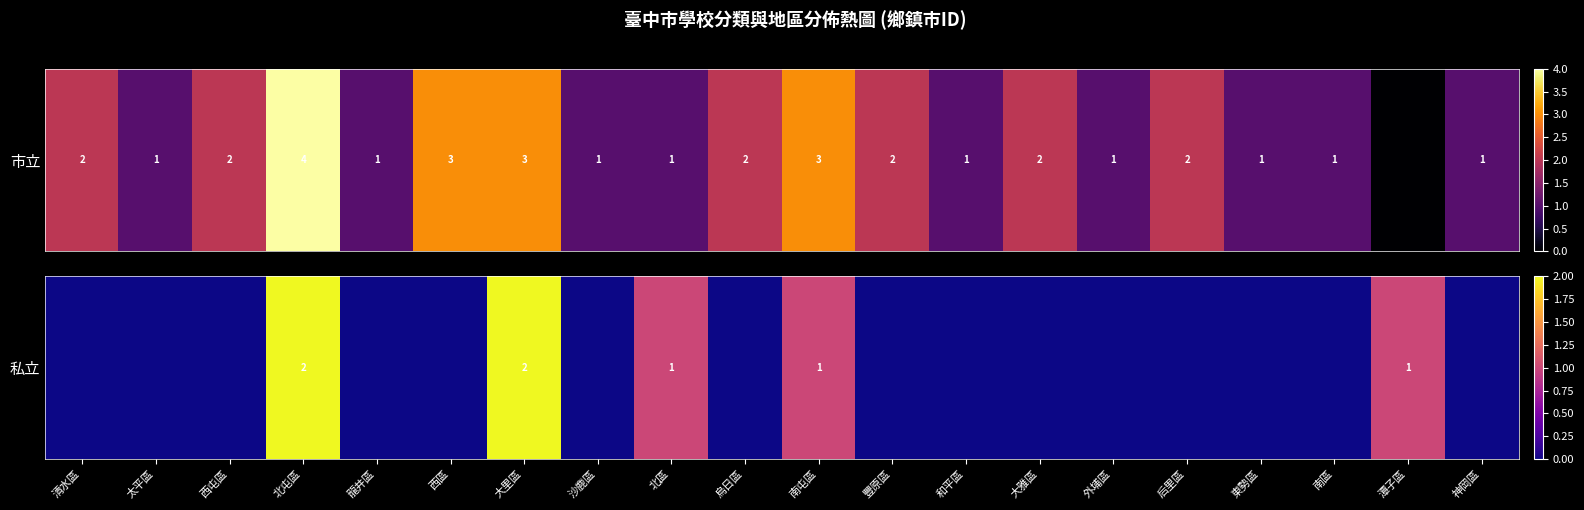

The chart shows a value of 0 at 后里區. True or false?

True